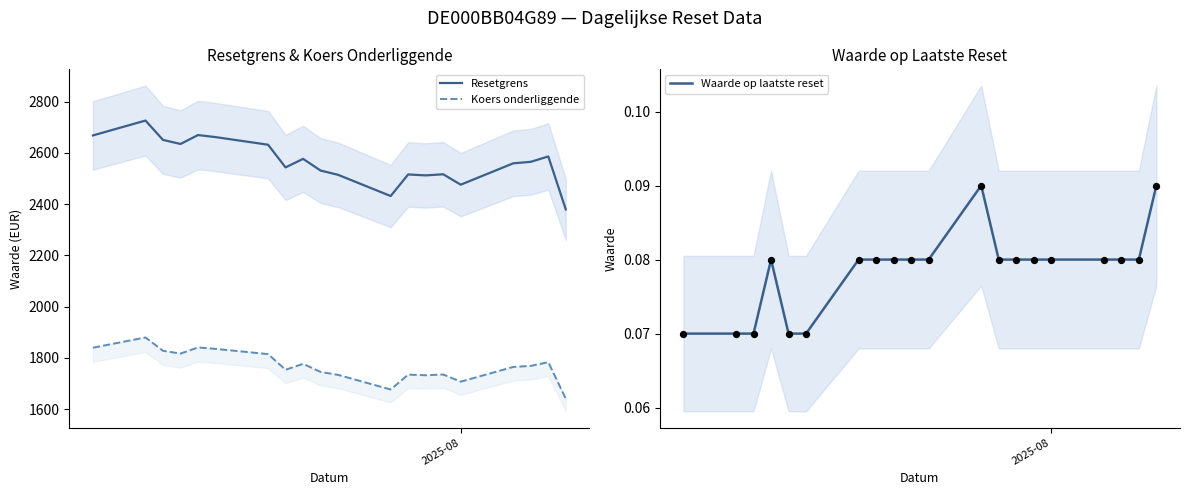

Which series has the largest total across all categories?

Resetgrens